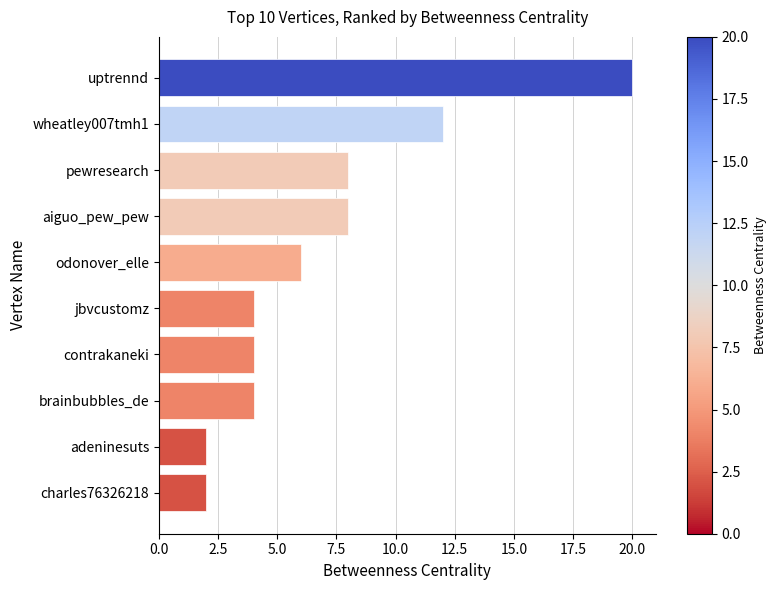

What is the change in value from wheatley007tmh1 to odonover_elle?

-6